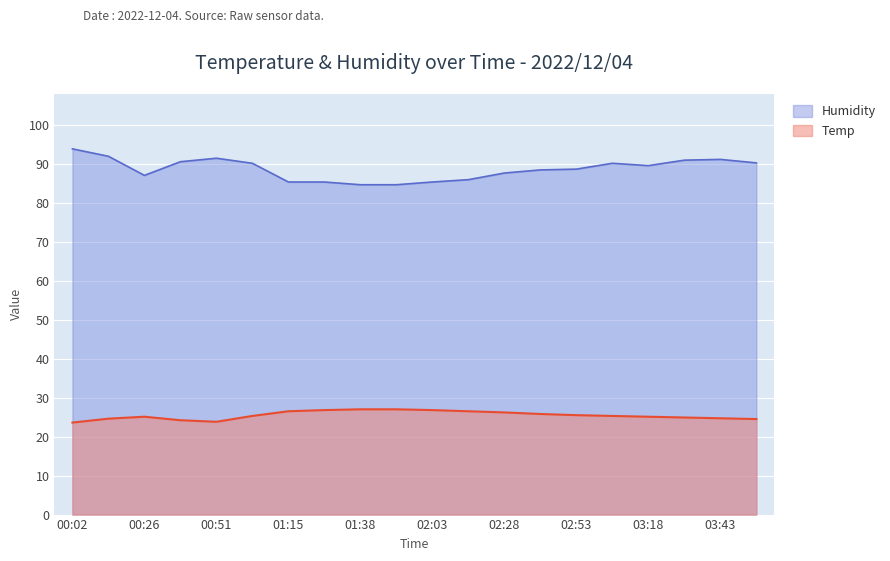

What are all the series names shown in the legend?

Humidity, Temp